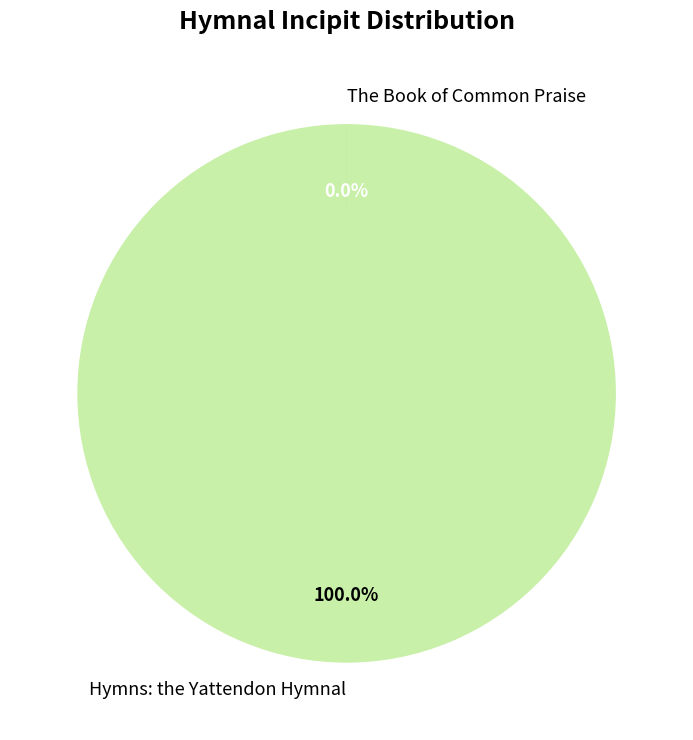

Which slice represents more than half of the pie?

Hymns: the Yattendon Hymnal